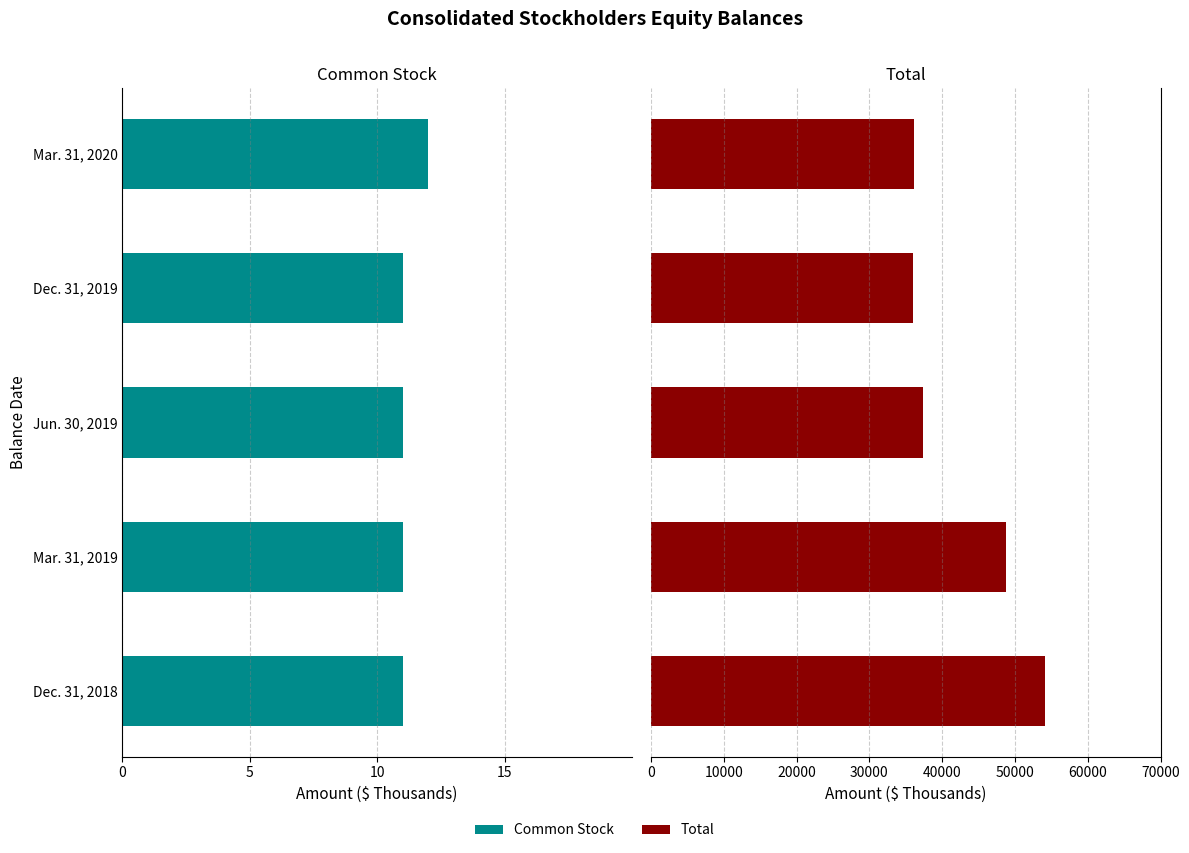

What is the difference between the maximum and minimum values in the Common Stock series?

1